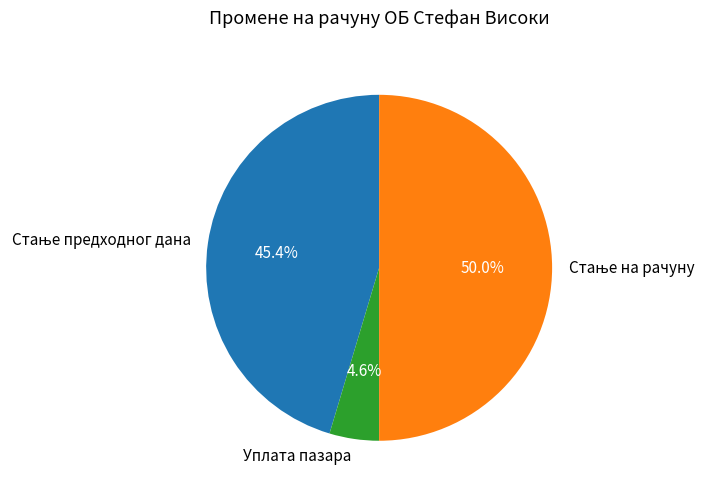

How many segments does this pie chart have?

3